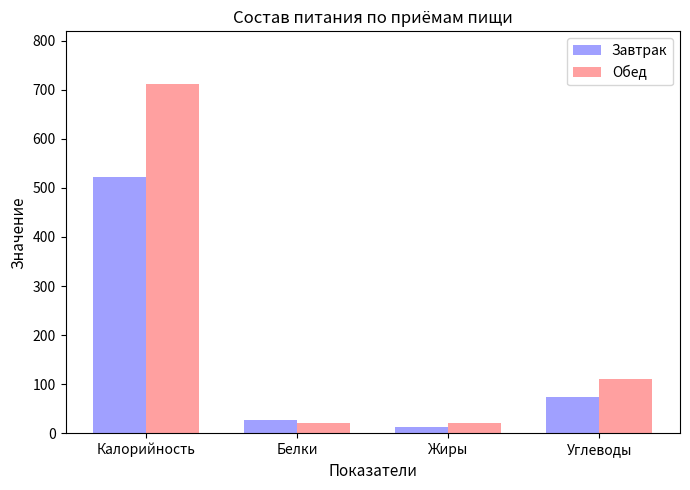

What is the value of the Обед bar at the 2nd from the left?

19.9